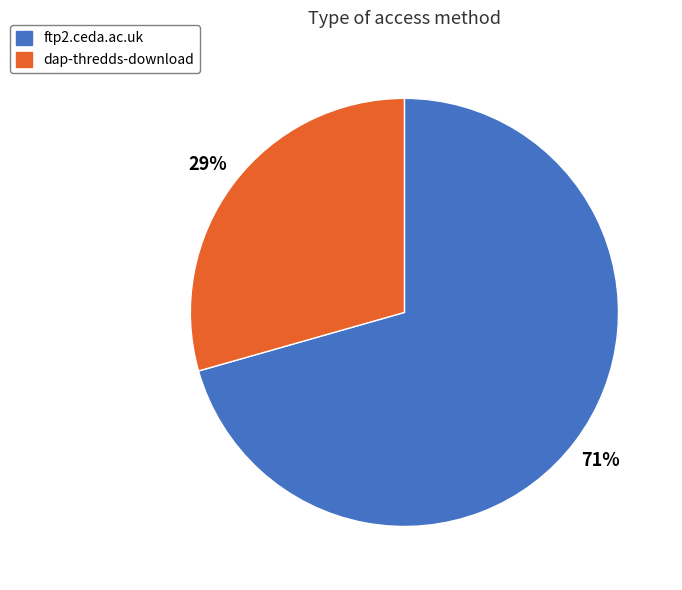

How many segments does this pie chart have?

2